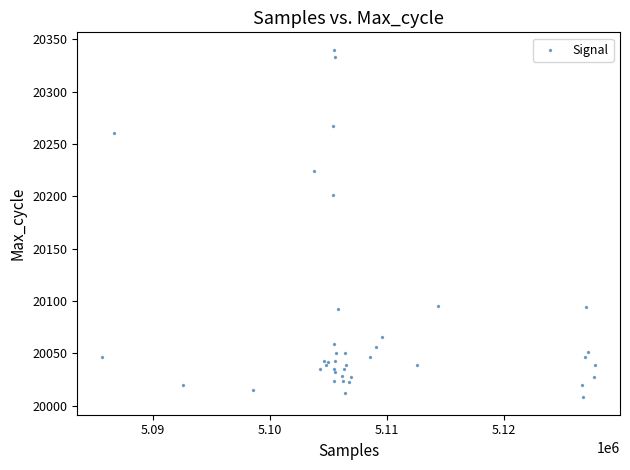

What Y value in the scatter plot is closest to 20174?

20201